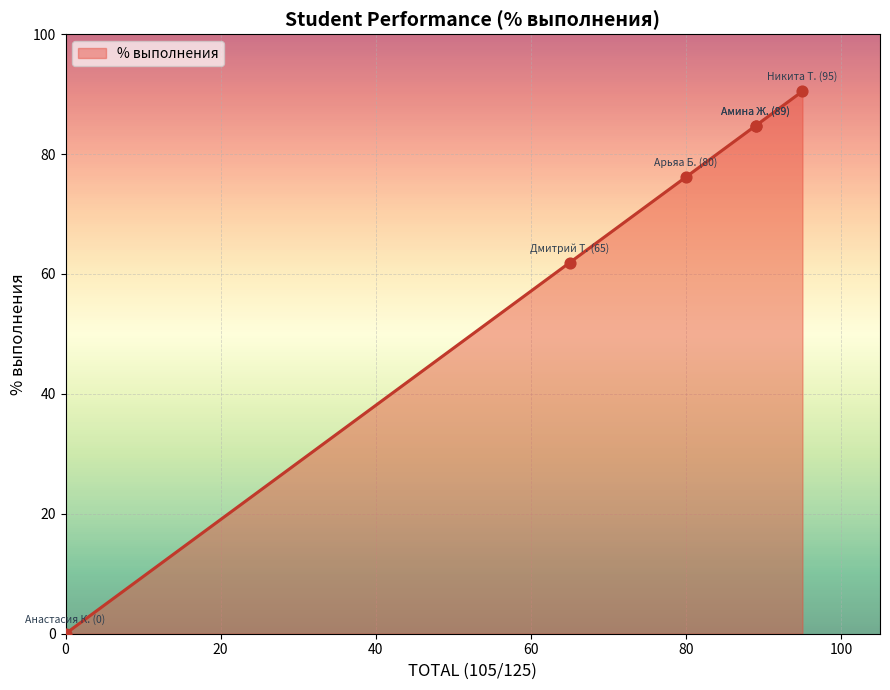

Which has a higher value, Анастасия К. (0) or Арьяа Б. (80)?

Арьяа Б. (80)